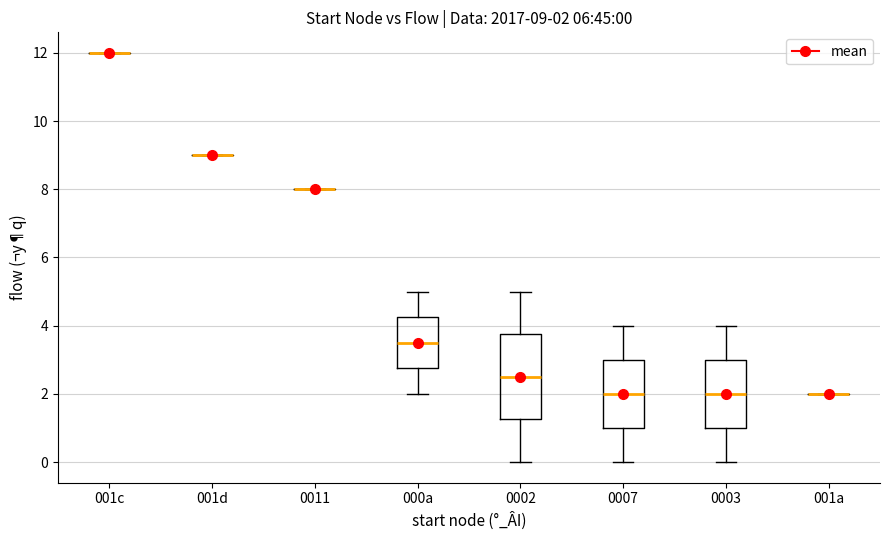

Which box is the tallest, from its lower edge to its upper edge?

0002